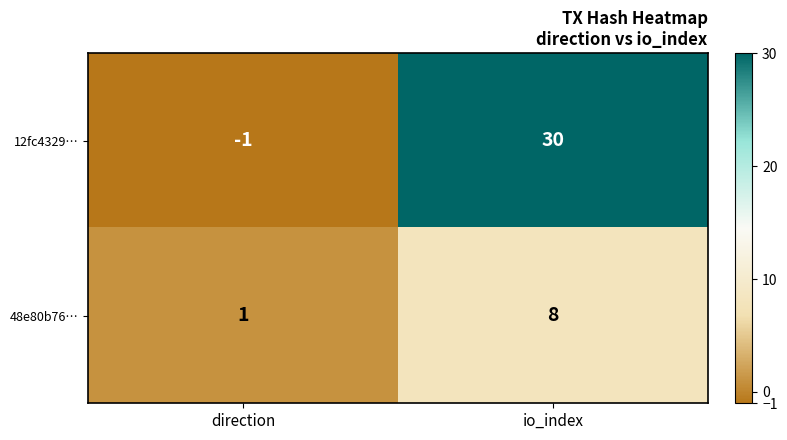

Where is 12fc4329… nearest to the value 14?

direction